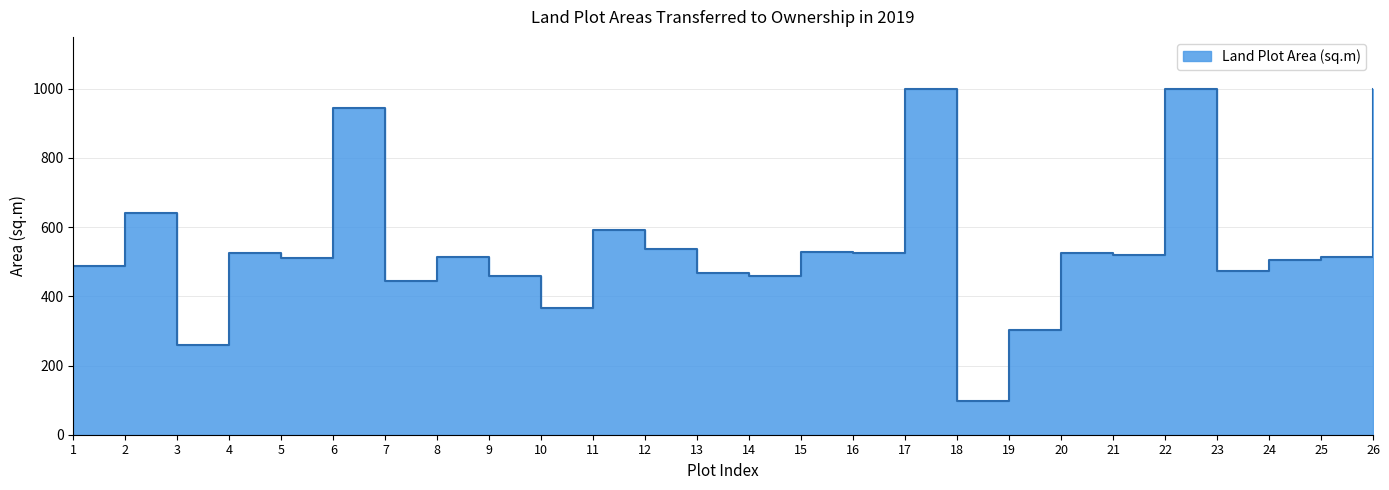

What is the ratio of the value at 20 to the value at 5?

1.0